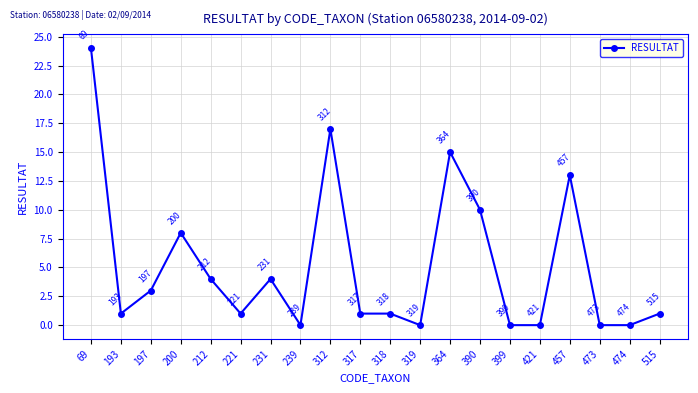

Does the chart display data point markers on the line(s)?

Yes